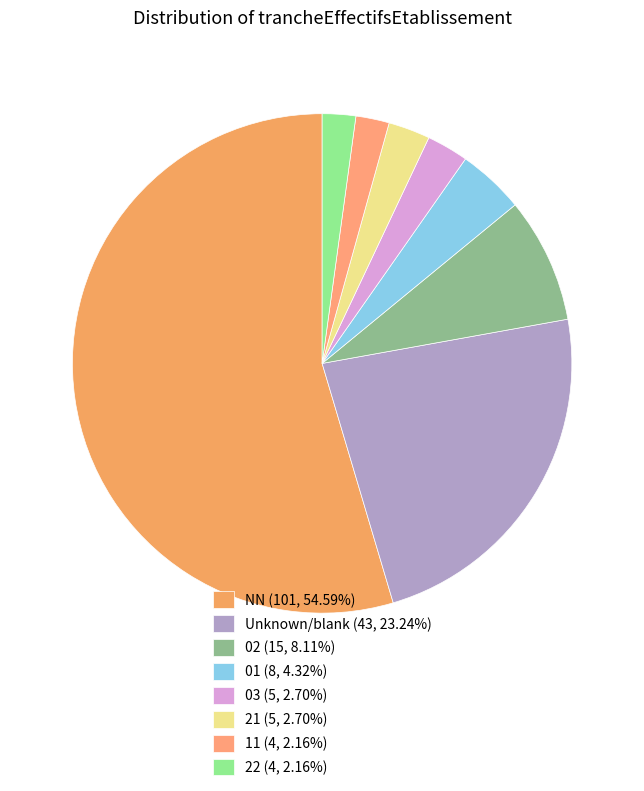

How many segments does this pie chart have?

8